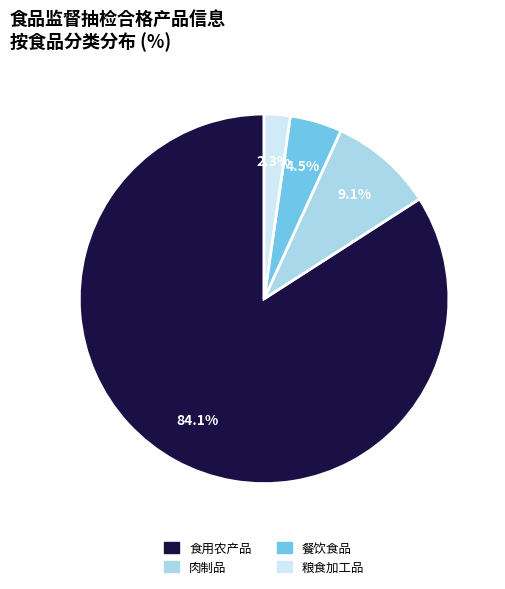

To the nearest percent, what is the difference between the largest and smallest slice percentages?

82%